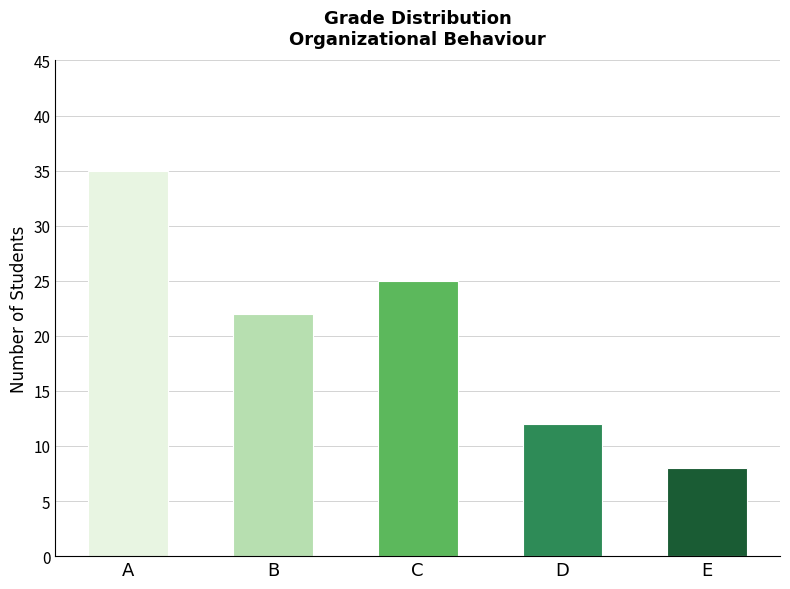

Approximately how many times larger is the value at E compared to D?

0.7